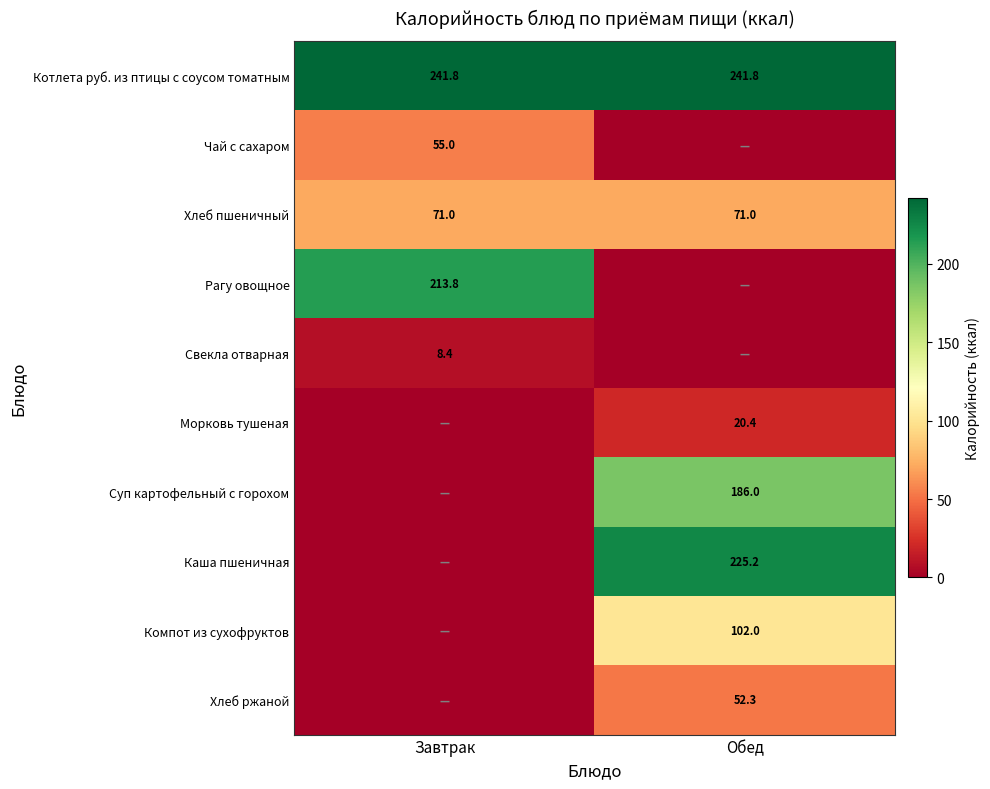

Is it true that Компот из сухофруктов equals 102.0 at Обед?

True